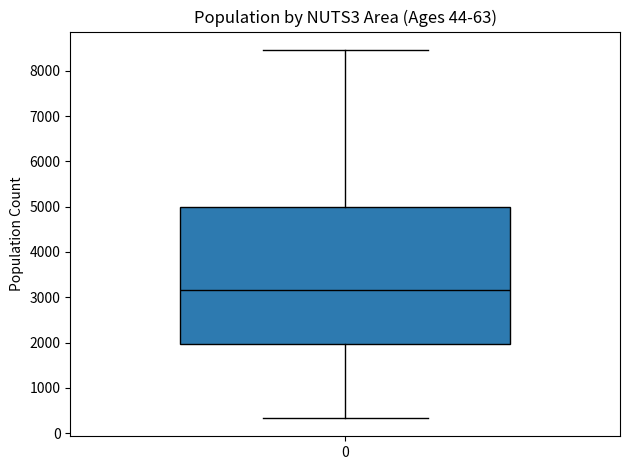

Where is the lower edge of the box at x = 0 on the y-axis? The values are not printed on the chart, so give them approximately, as read against the axis.

2000